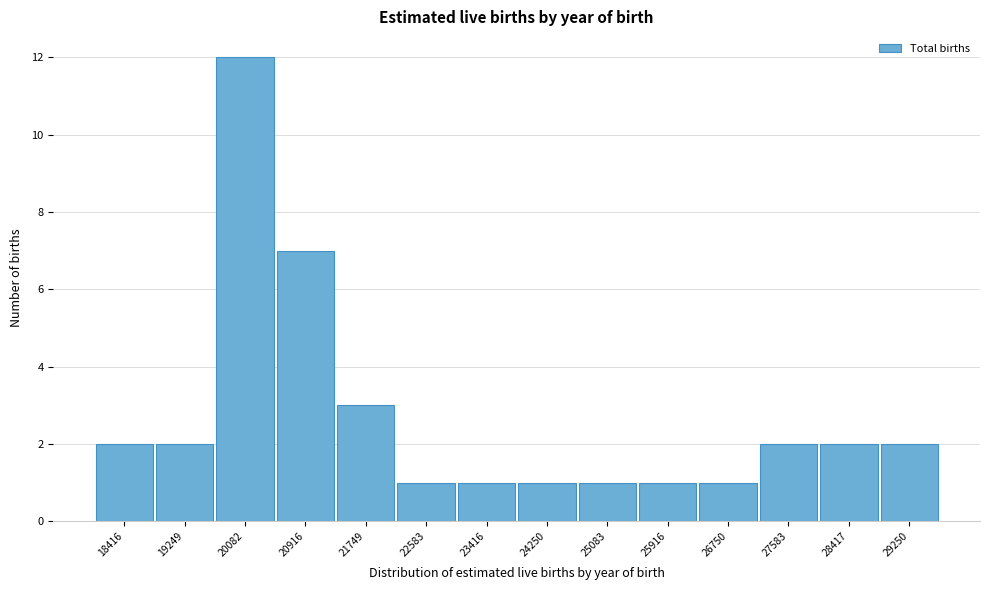

Reading left to right, list all the values displayed in this chart.

18416=2	19249=2	20082=12	20916=7	21749=3	22583=1	23416=1	24250=1	25083=1	25916=1	26750=1	27583=2	28417=2	29250=2